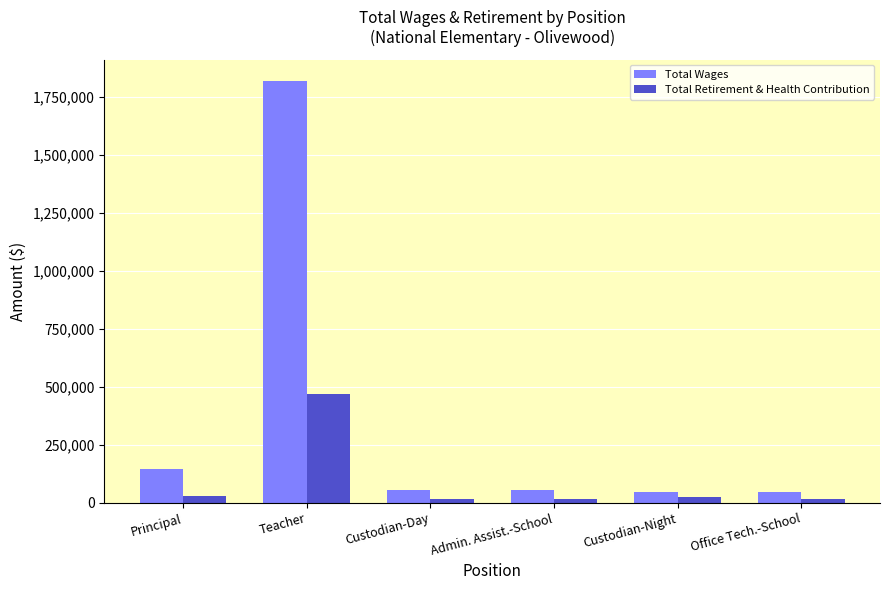

What is the difference between the second highest and minimum values in the Total Wages series?

102863